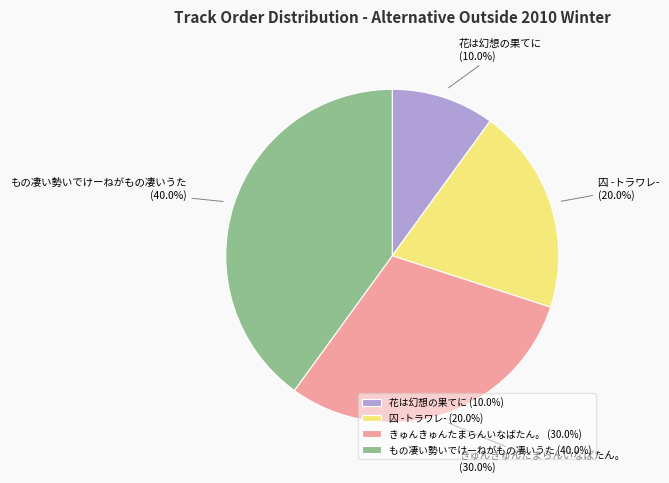

What portion of the pie excludes きゅんきゅんたまらんいなばたん。?

70.0%